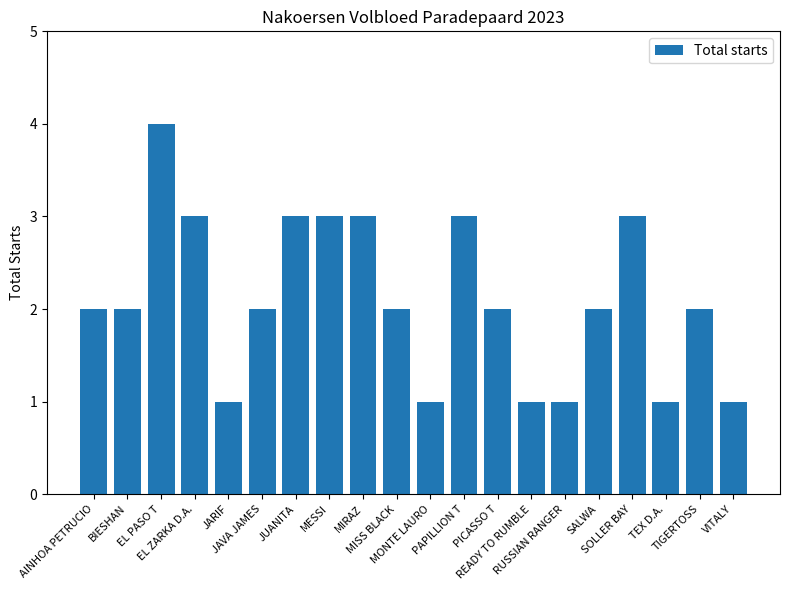

How many bars are there in total?

20